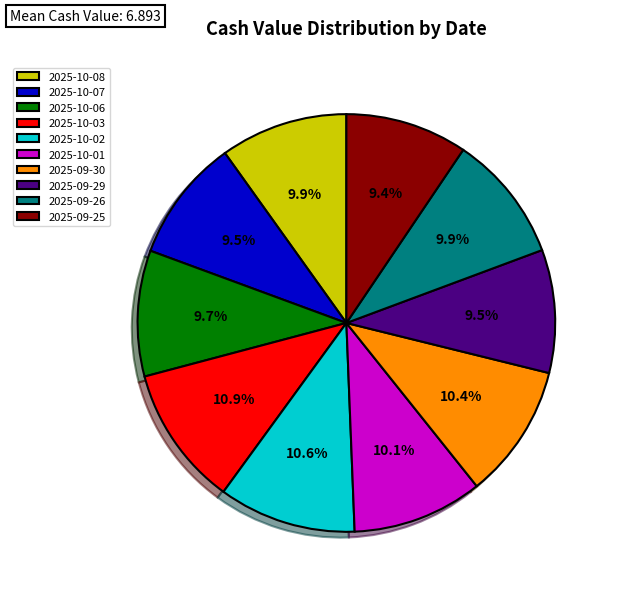

Combined, do 2025-10-06 and 2025-09-29 account for over 50%?

No